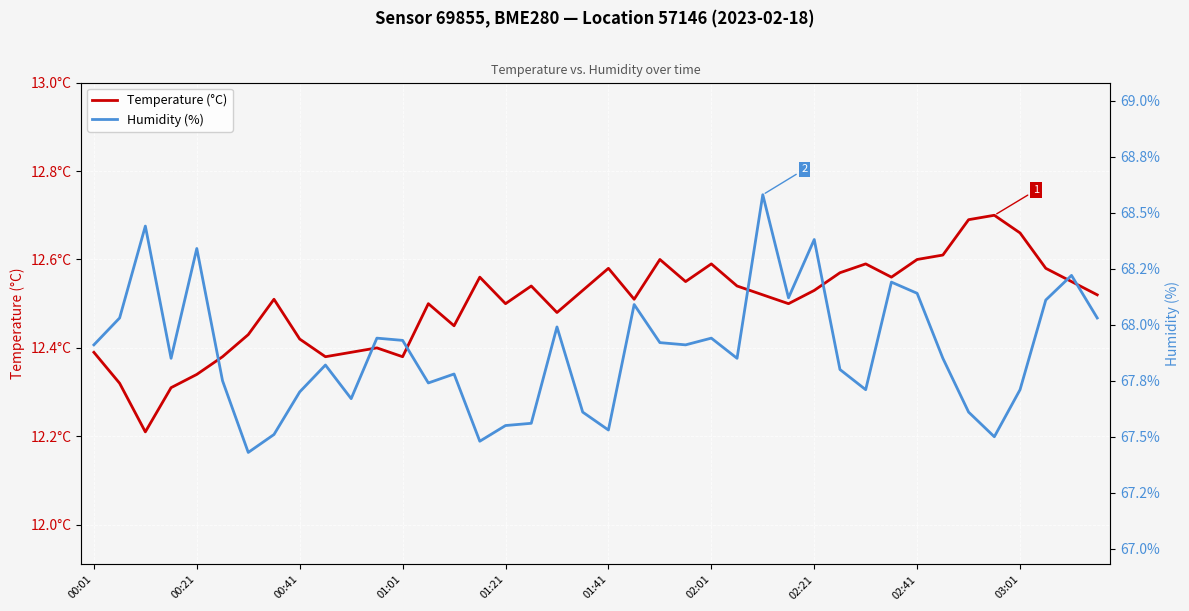

Which series has the largest range (max minus min)?

Humidity (%)